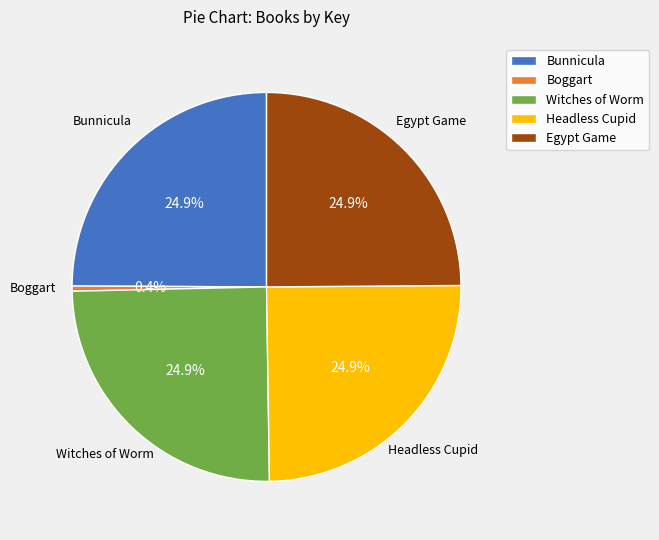

How many segments does this pie chart have?

5